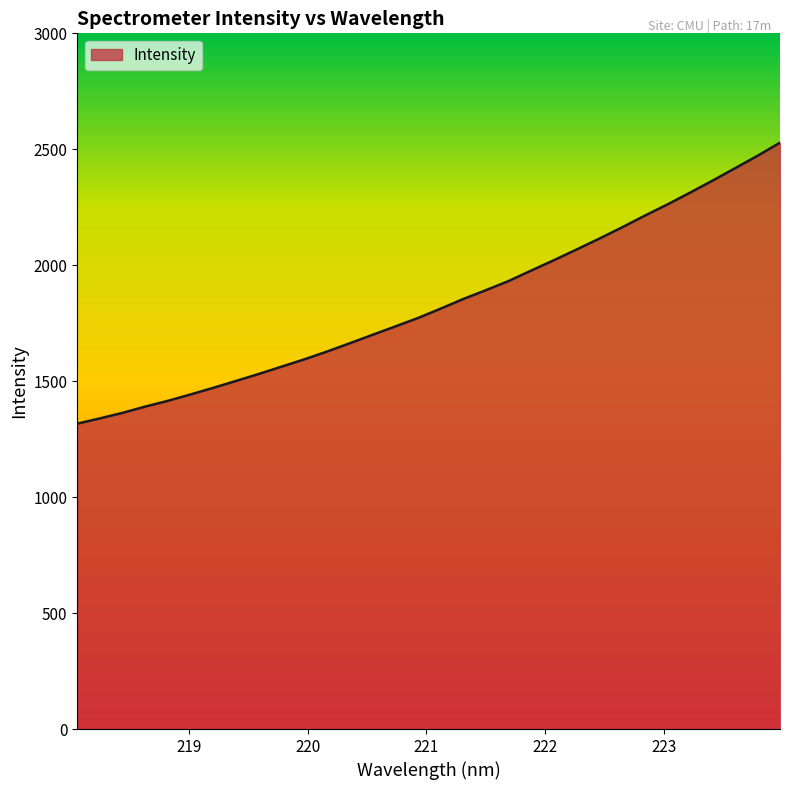

What is the minimum value shown in the chart?

1316.9